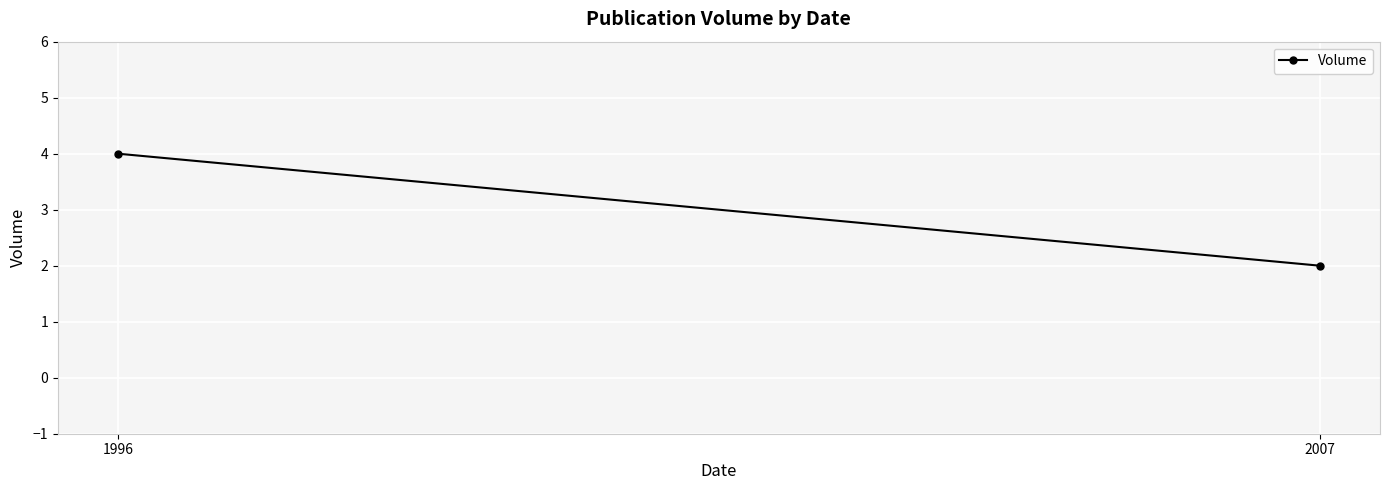

How many values are below 4?

1